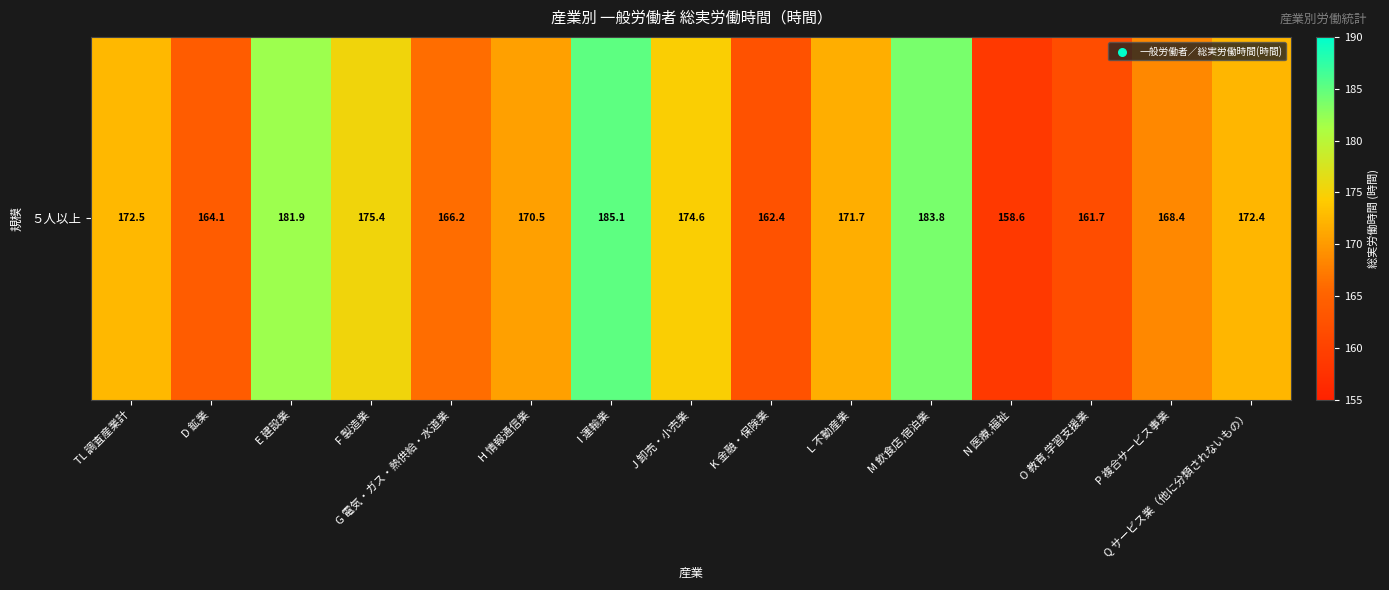

What is the change in value from J 卸売・小売業 to O 教育,学習支援業?

-12.9